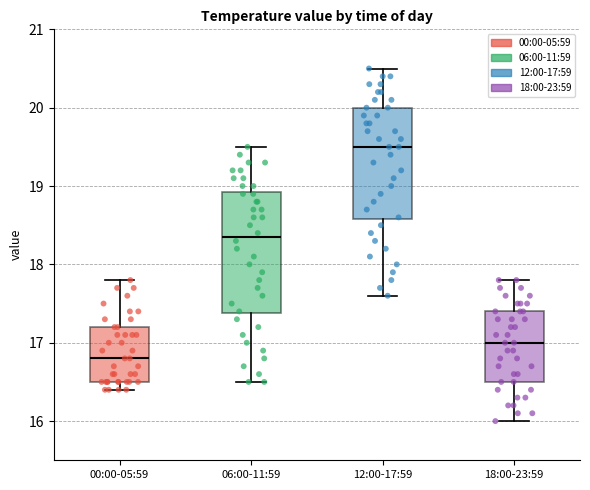

Reading left to right, transcribe this box plot: for each box, give where its median line is, the range the box spans, and where its two whiskers end, as read against the y-axis. The values are not printed on the chart, so give them approximately, as read against the axis.

00:00-05:59: median 16.8, box 16.5 to 17.2, whiskers 16.4 to 17.8
06:00-11:59: median 18.4, box 17.4 to 18.9, whiskers 16.5 to 19.5
12:00-17:59: median 19.5, box 18.6 to 20.0, whiskers 17.6 to 20.5
18:00-23:59: median 17.0, box 16.5 to 17.4, whiskers 16.0 to 17.8